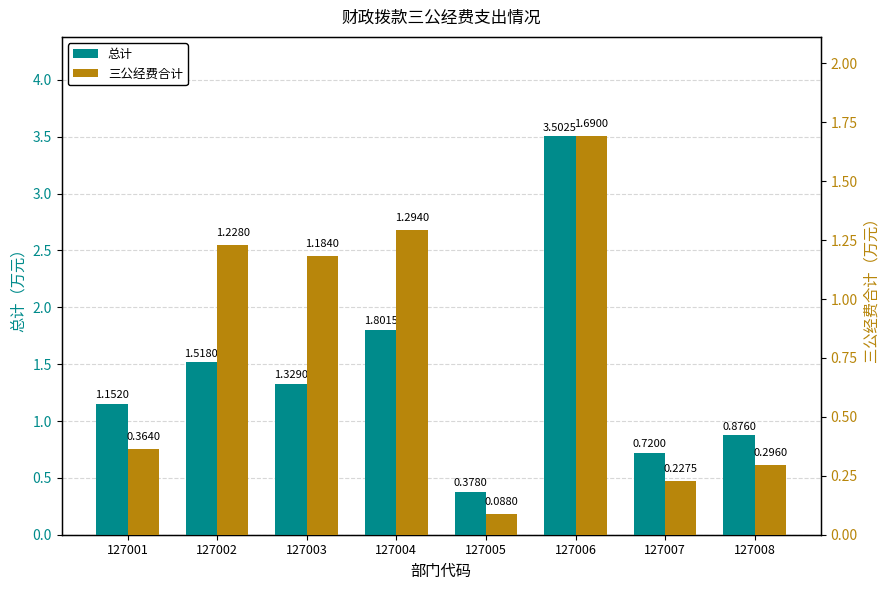

What is the maximum value for 总计?

3.5